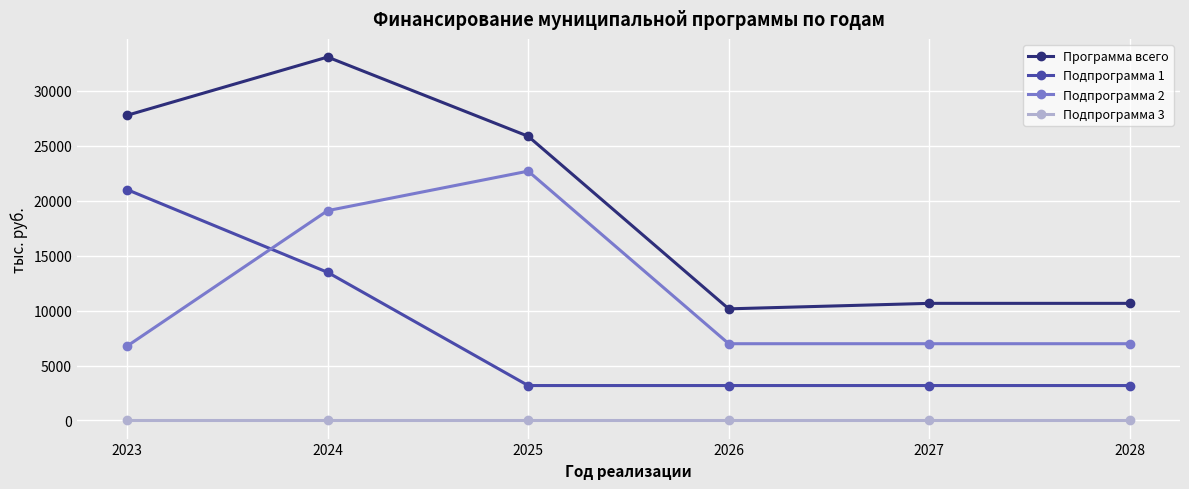

How many lines are shown in the chart?

4